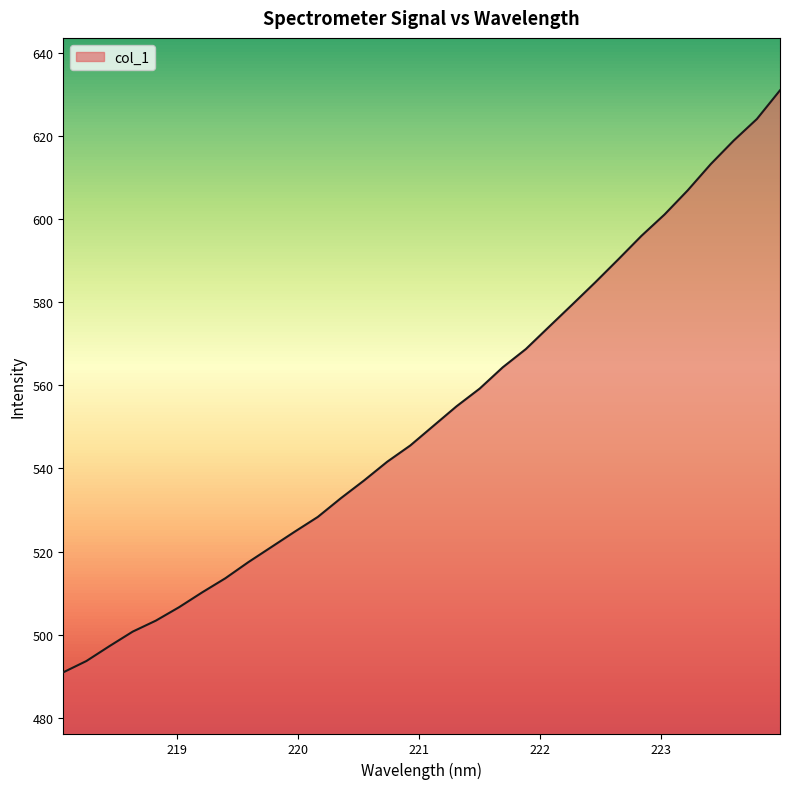

What is the sum of all values?

17682.9